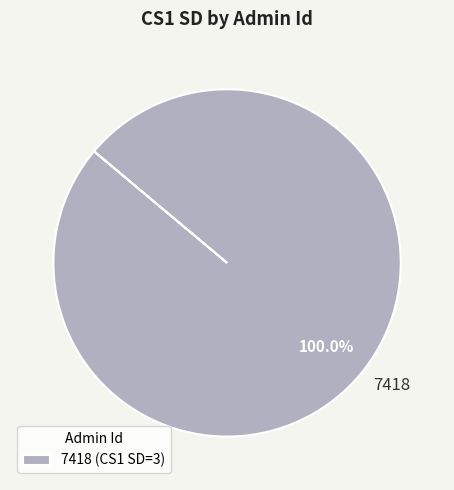

Is 7418 the majority of the pie?

Yes